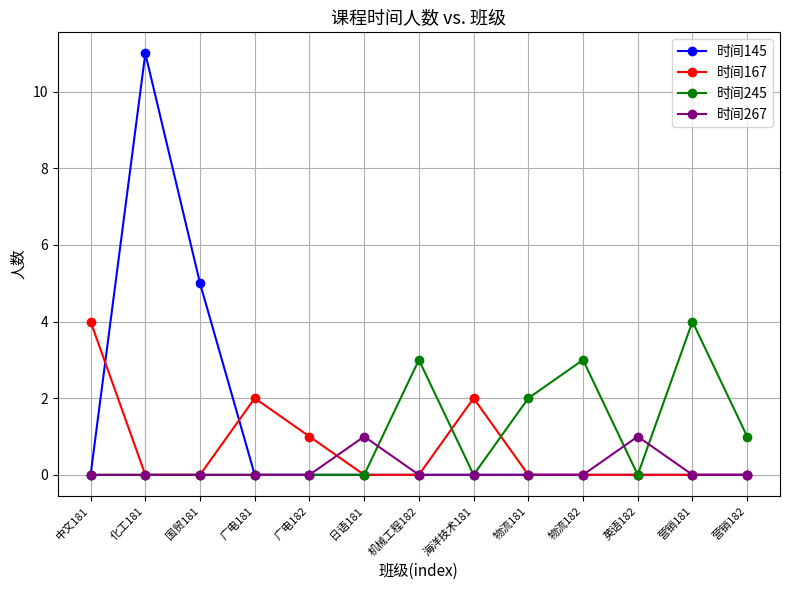

The value of 时间167 at 营销182 is 0. True or false?

True